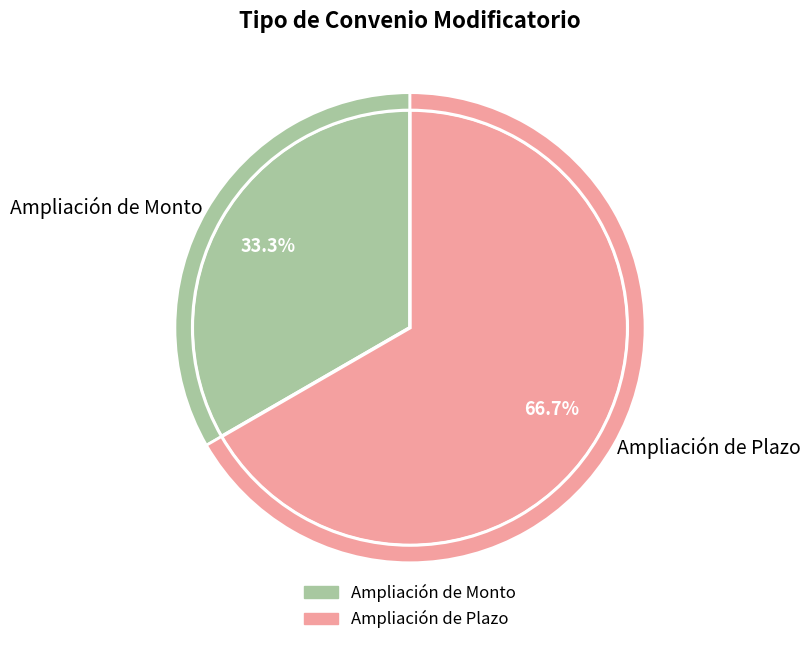

The Ampliación de Plazo slice represents 60% of the pie. True or false?

False